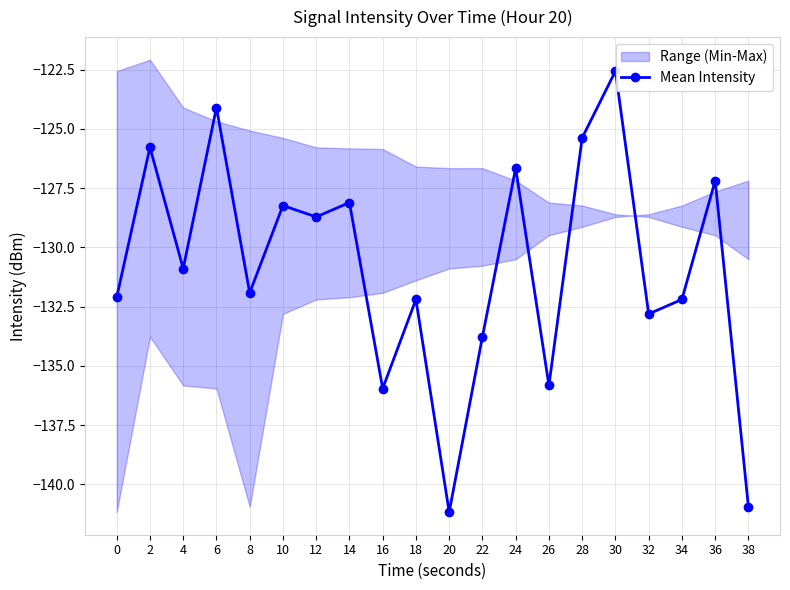

At which category does the chart reach its minimum across all series?

20